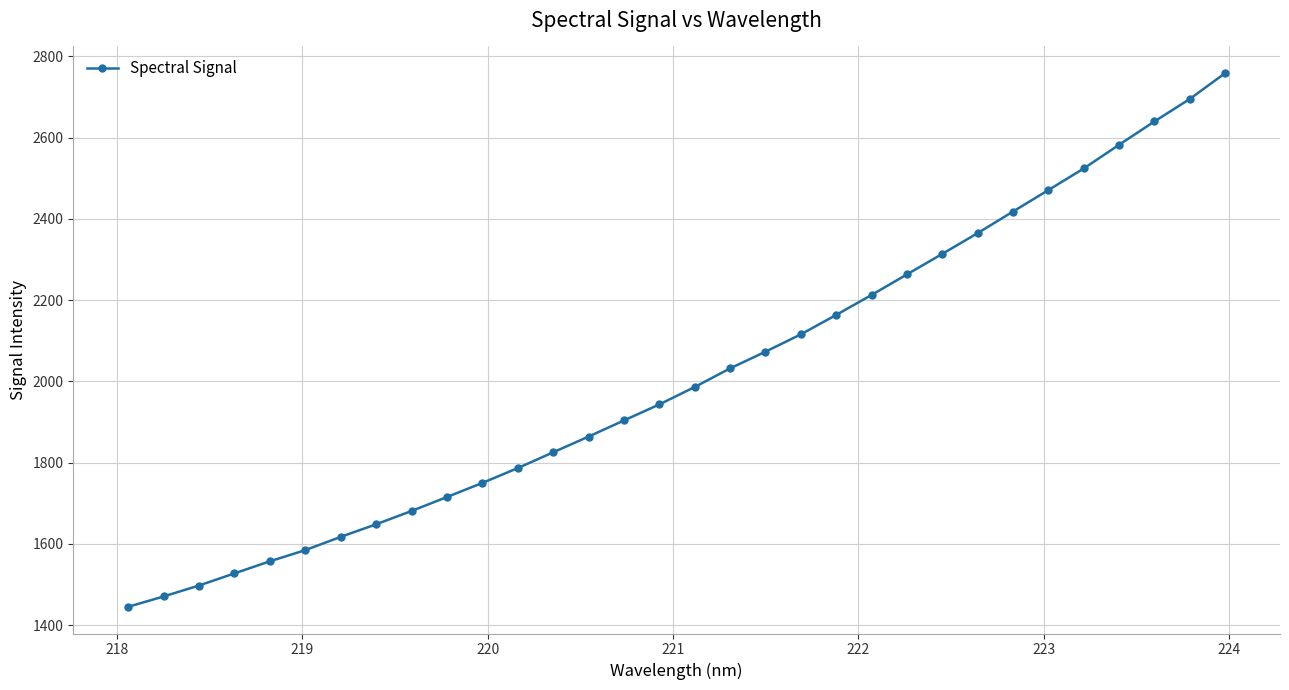

What is the difference between the maximum and minimum values?

1313.3